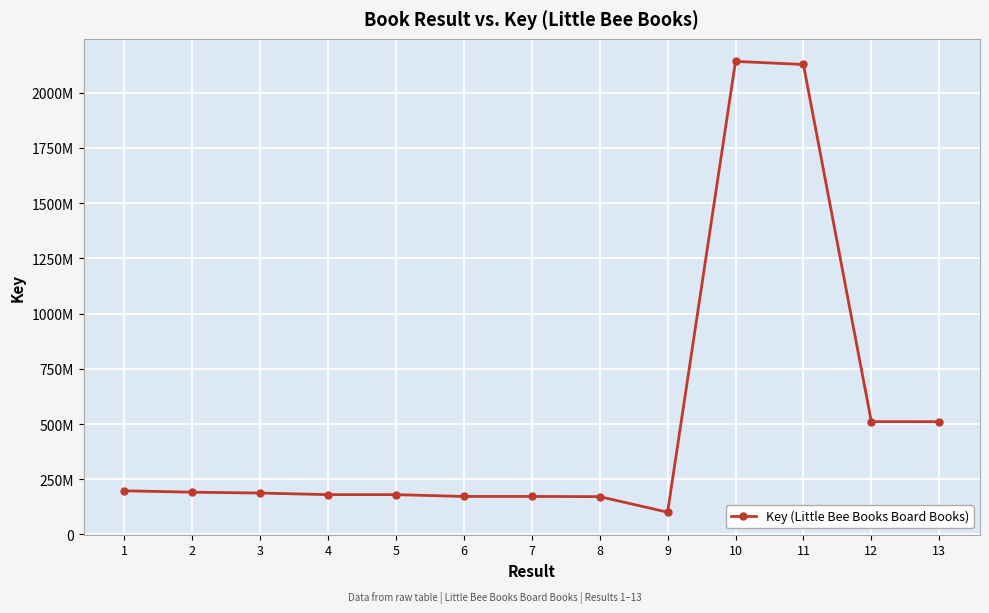

True or false: the data shows 152797932 at 13.

False